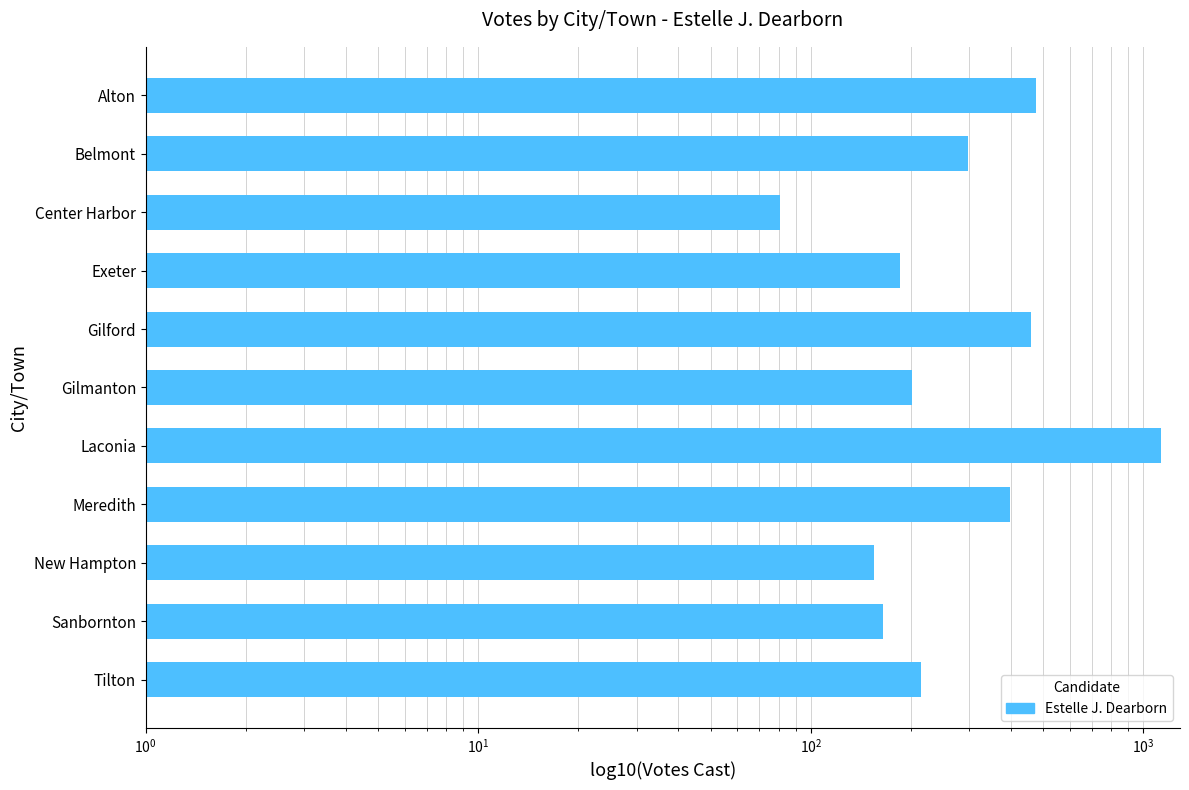

What is the value of the 5th bar from the left?

458